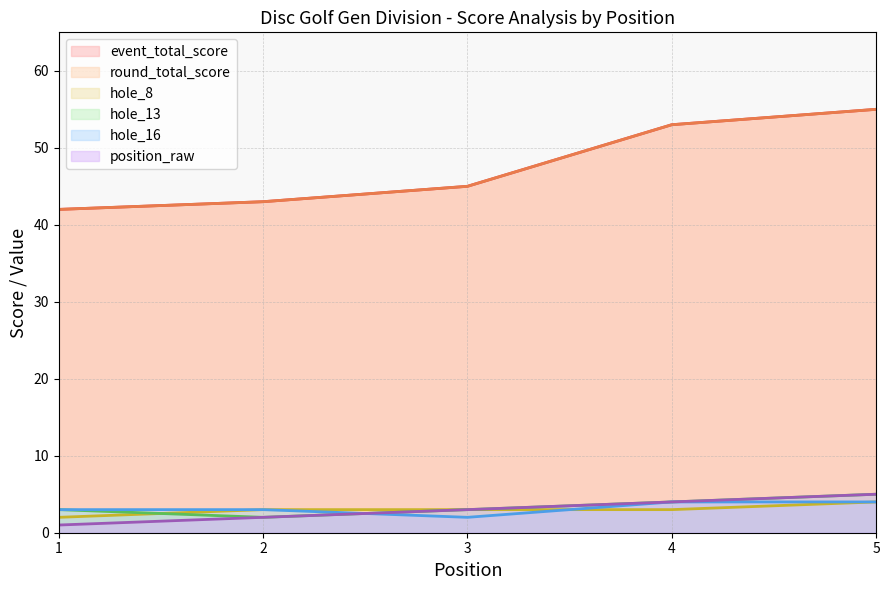

At which category is the sum across all series the highest?

5